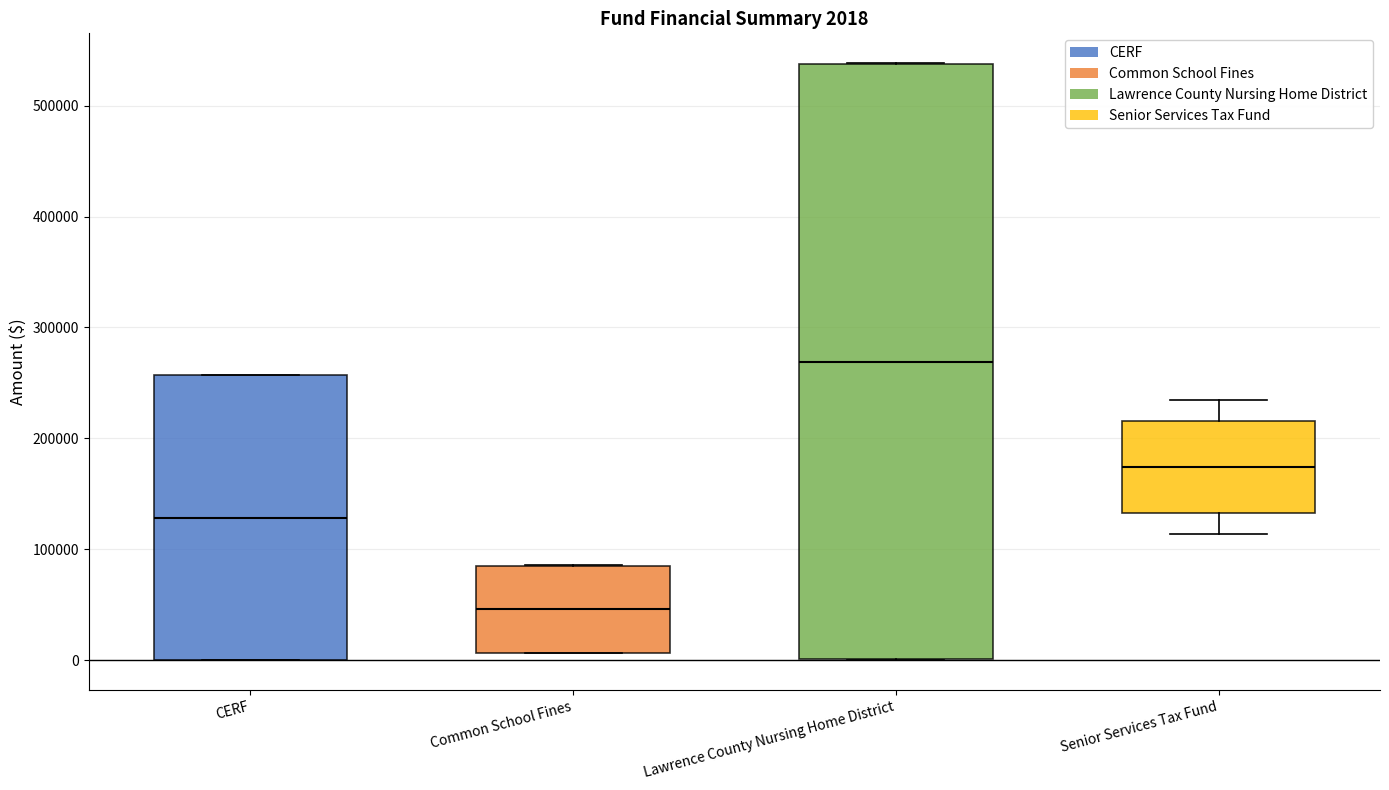

Comparing the boxes themselves (not the whiskers), which one is the tallest?

Lawrence County Nursing Home District